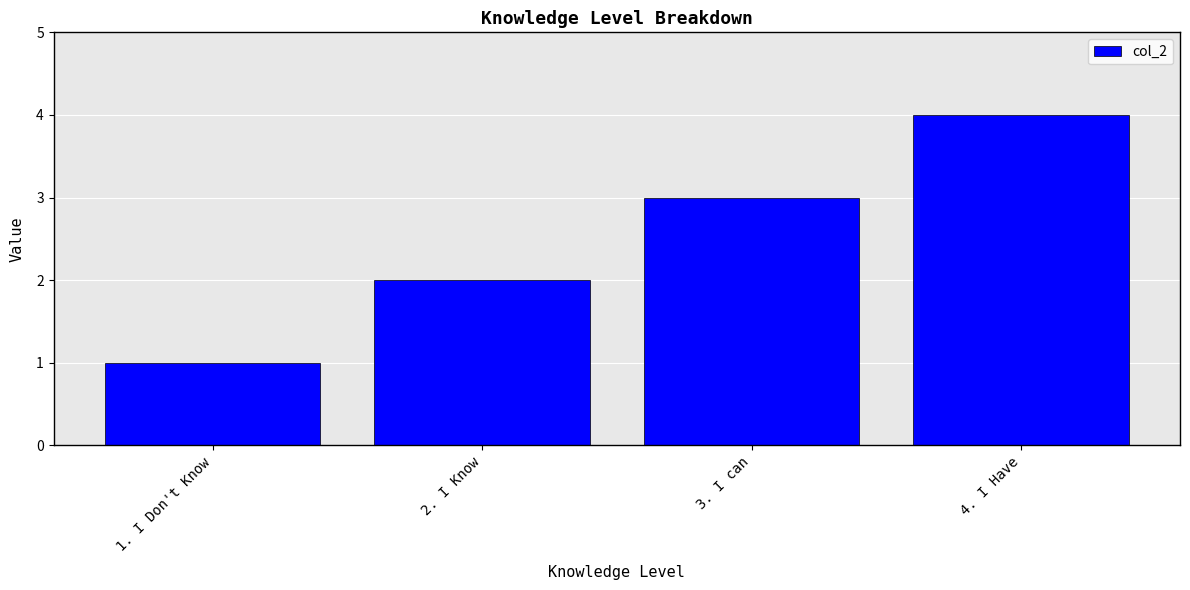

Approximately how many times larger is the value at 3. I can compared to 2. I Know?

1.5